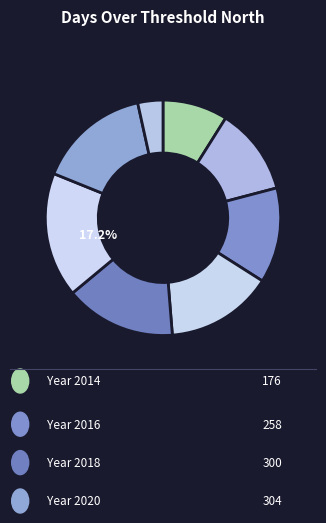

Count the number of slices in the pie.

8